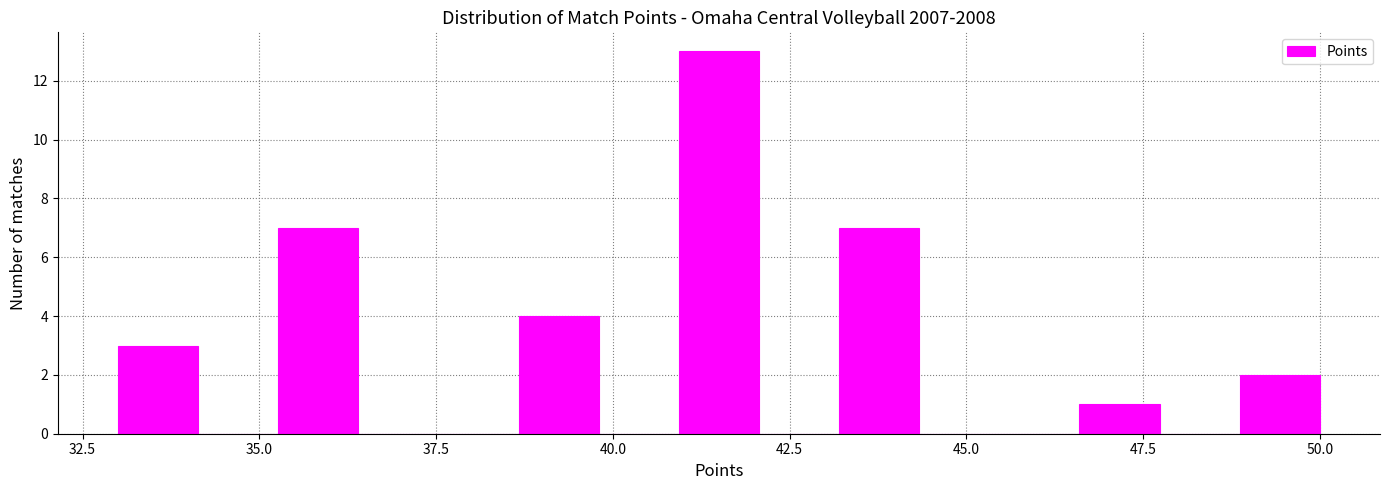

Around what value on the x-axis is the tallest bar? Give the approximate position of its centre, as read against the axis.

41.5